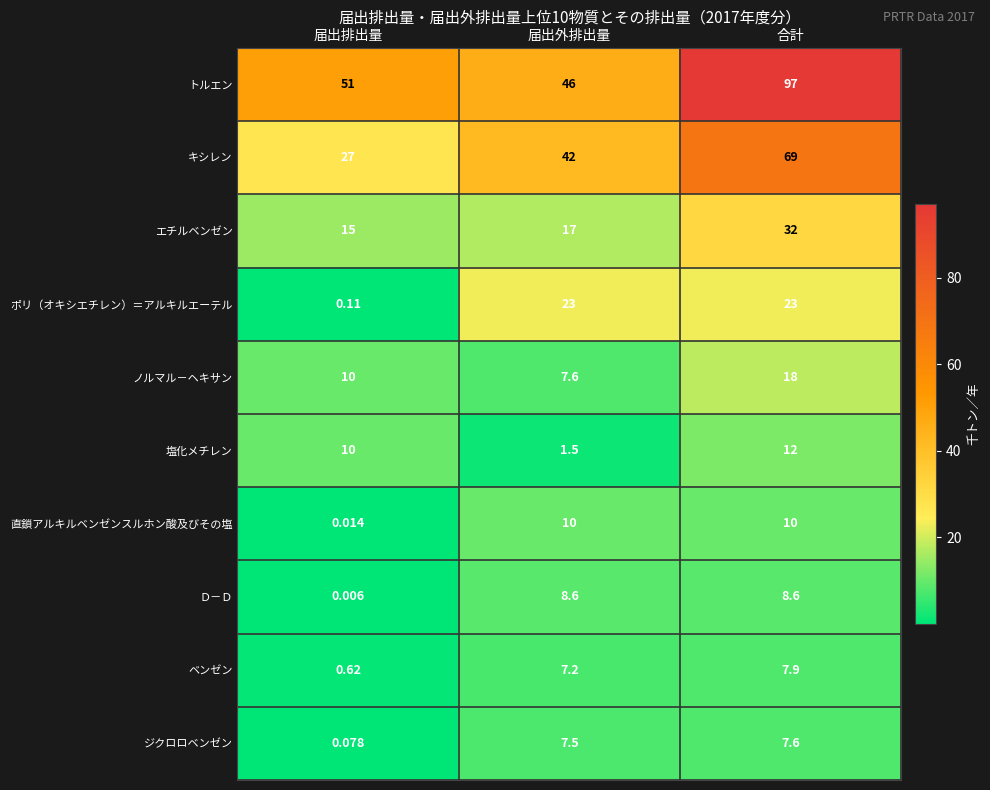

Which series has the largest range (max minus min)?

トルエン